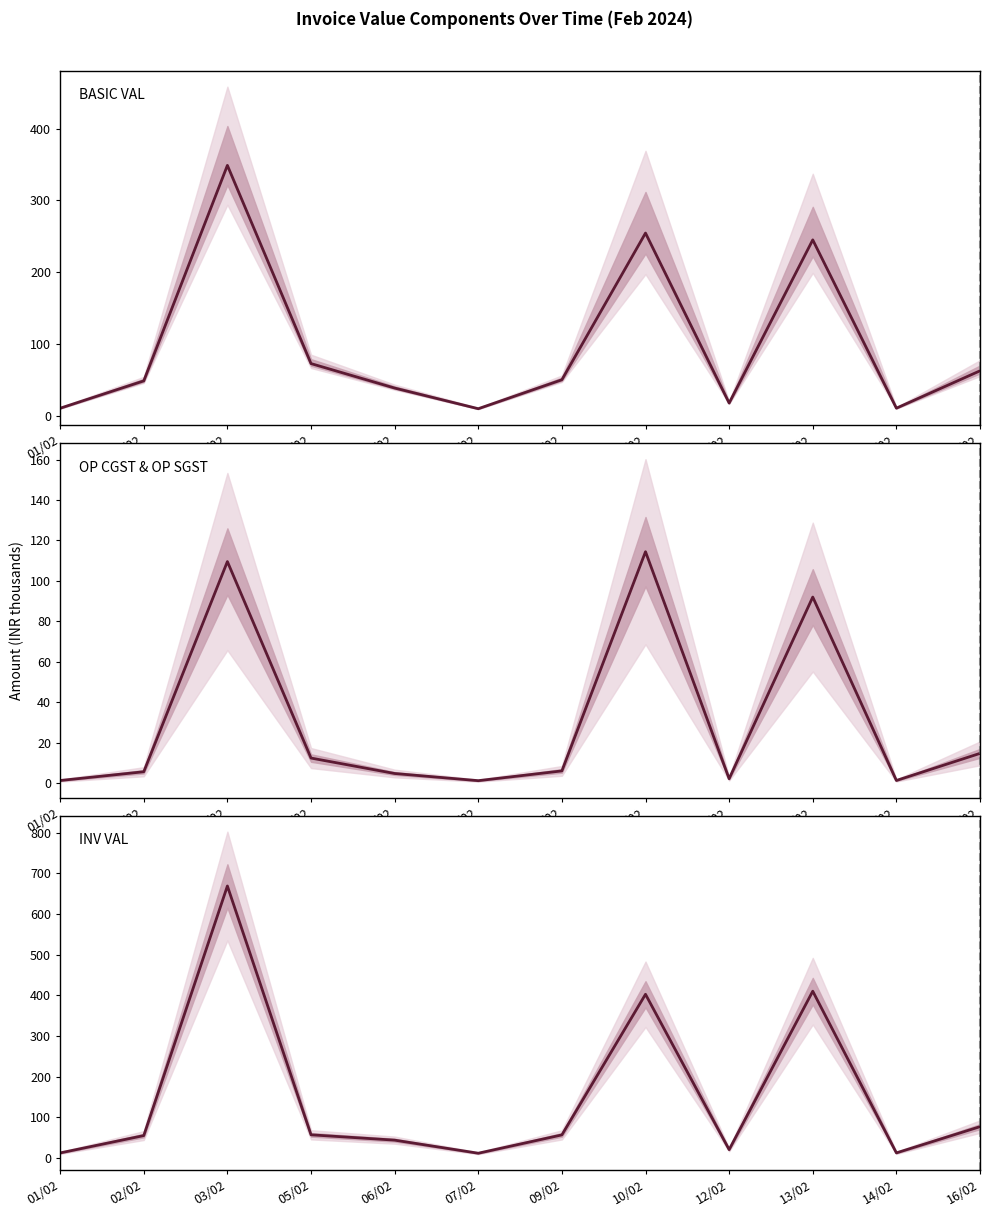

What is the smallest value displayed?

1.2